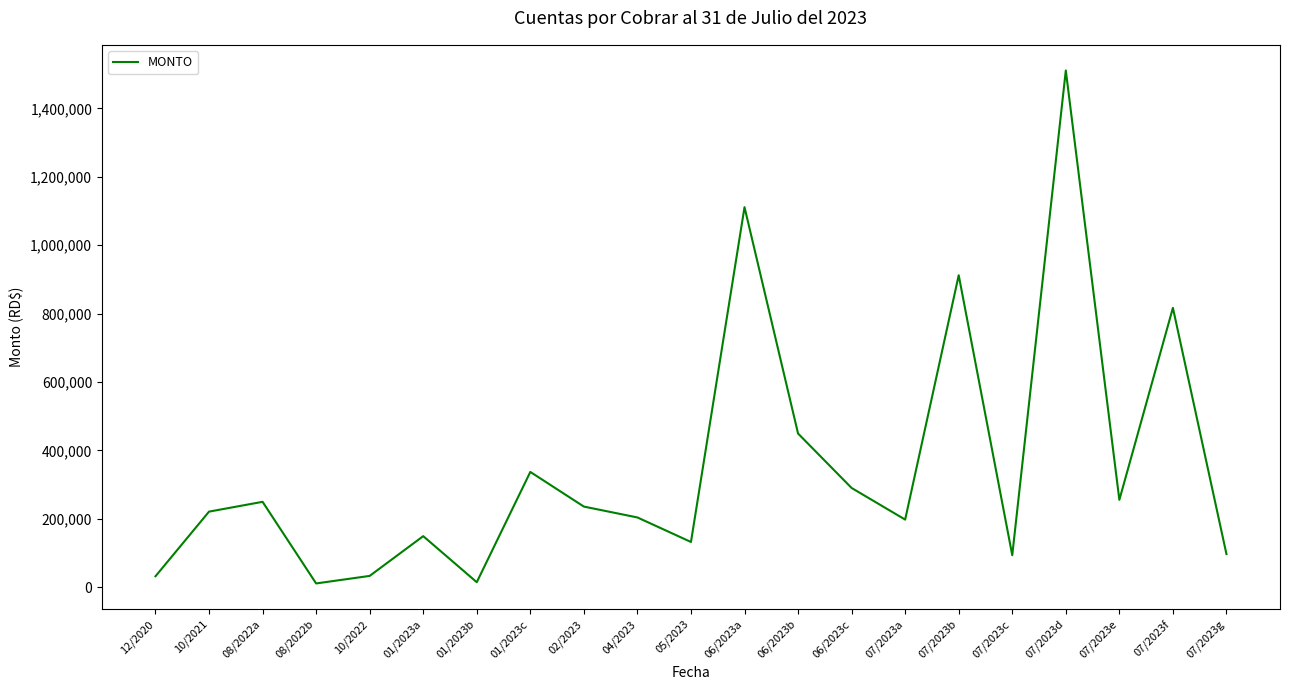

Approximately how many times larger is the value at 12/2020 compared to 06/2023b?

0.1